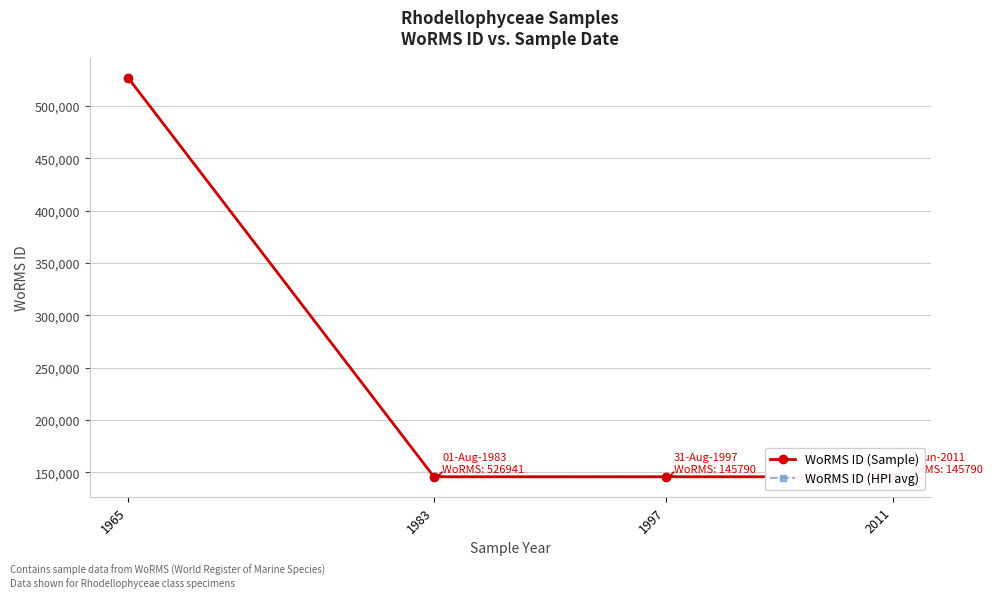

What value does the WoRMS ID (Sample) series have at 2011, to the nearest 50?

145800